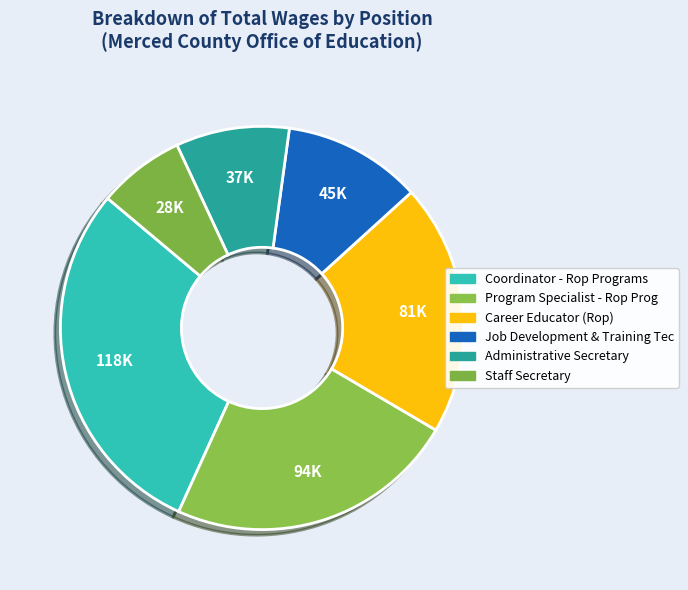

To the nearest percent, what is the difference between the Administrative Secretary and Coordinator - Rop Programs slice percentages?

20%